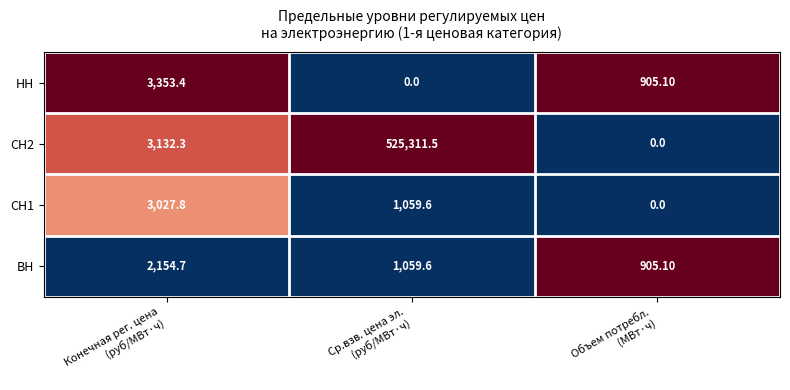

What is the spread (max minus min) of values at Объем потребл.
(МВт·ч)?

905.1